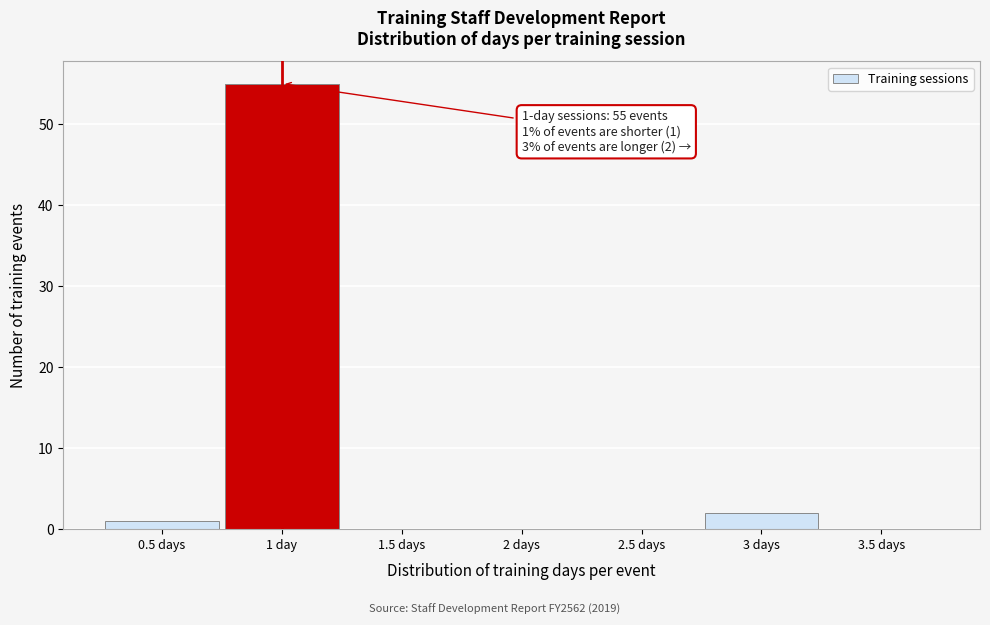

Reading left to right, transcribe all the data shown in this chart.

0.5 days=1	1 day=55	1.5 days=0	2 days=0	2.5 days=0	3 days=2	3.5 days=0